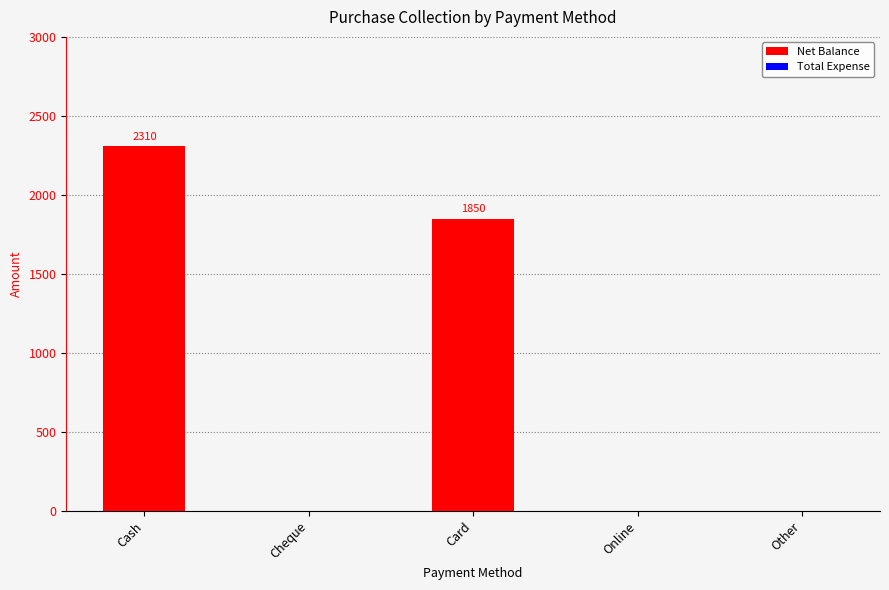

How many categories are shown in the chart?

5